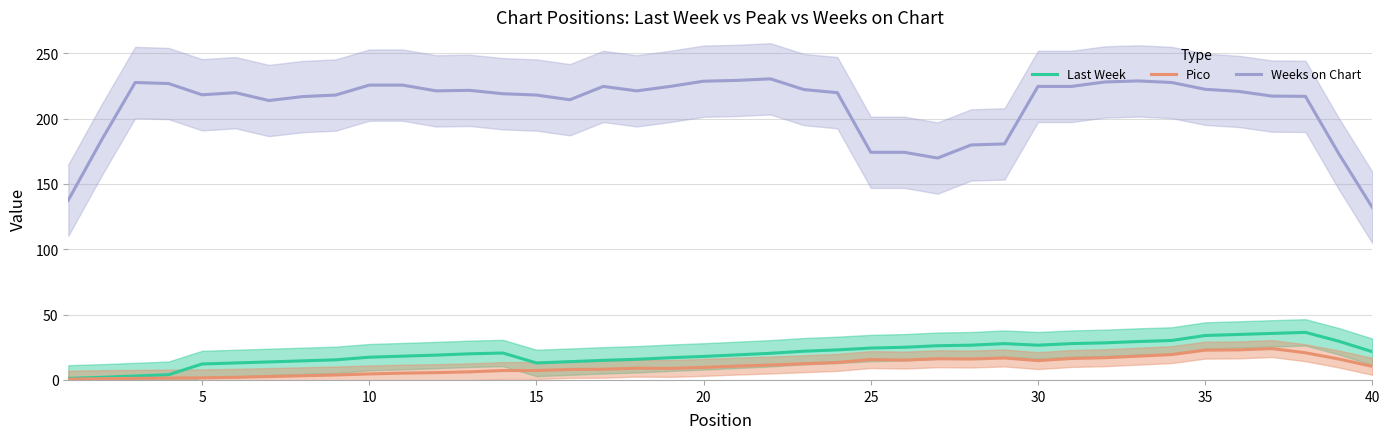

Is it true that Pico equals 3.4 at 30?

False